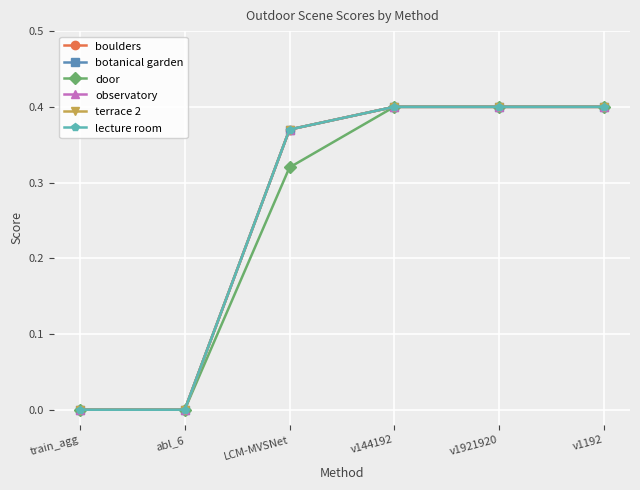

How many categories are shown in the chart?

6